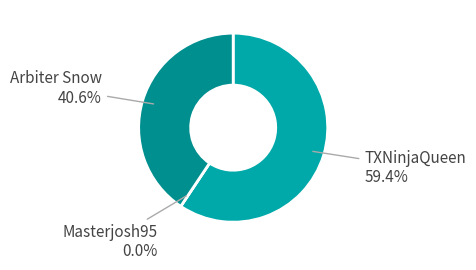

True or false: TXNinjaQueen accounts for 59% of the total.

True